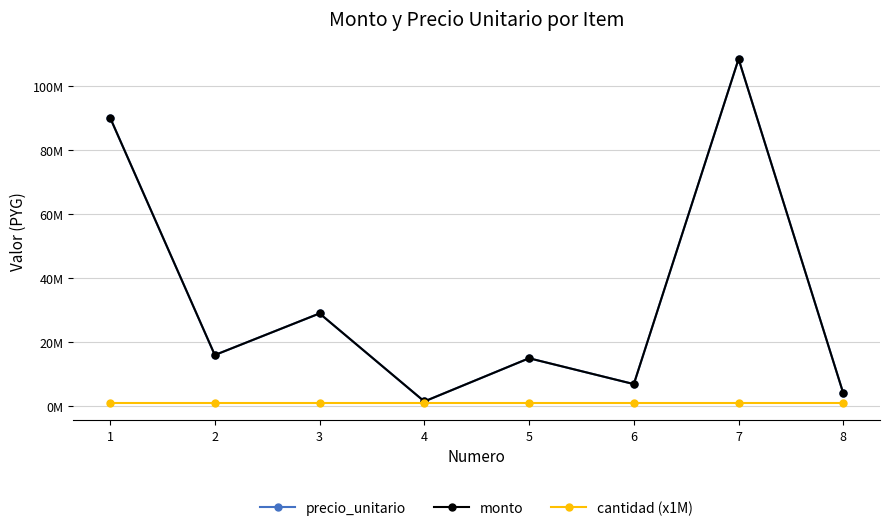

Reading right to left, list all the values displayed in this chart.

precio_unitario: 4000000	108500000	6920000	15000000	1500000	29000000	16000000	90190000
monto: 4000000	108500000	6920000	15000000	1500000	29000000	16000000	90190000
cantidad (x1M): 1000000	1000000	1000000	1000000	1000000	1000000	1000000	1000000